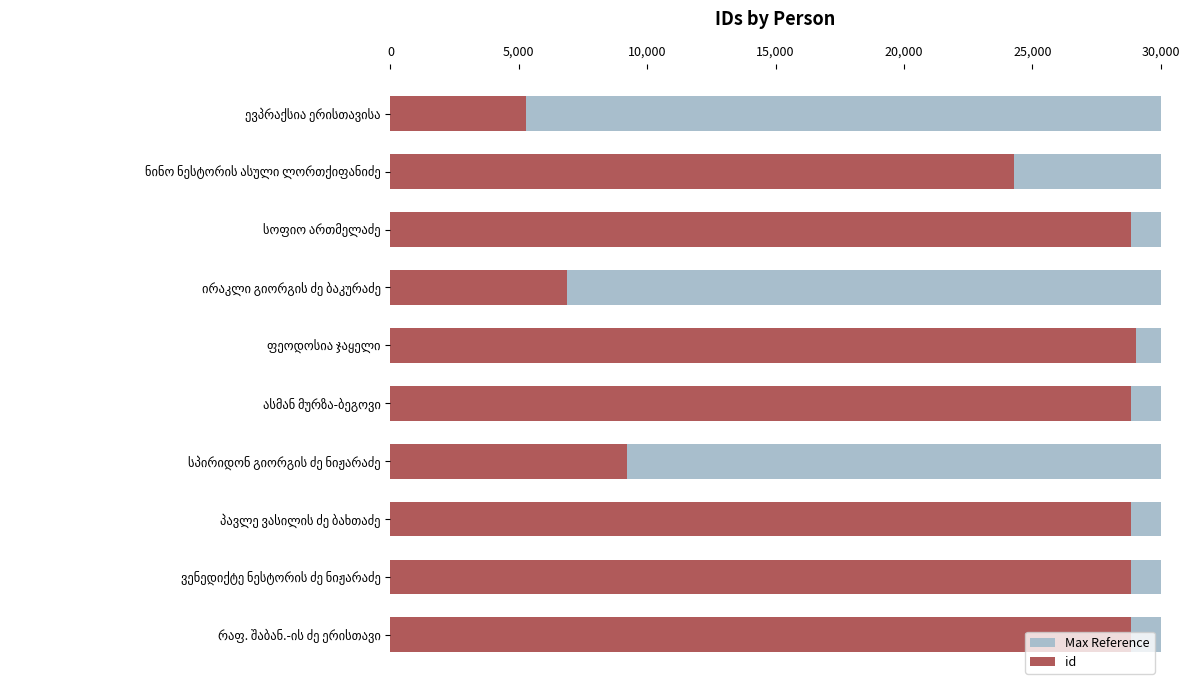

Is it true that Max Reference equals 1.0 at 5,000?

False